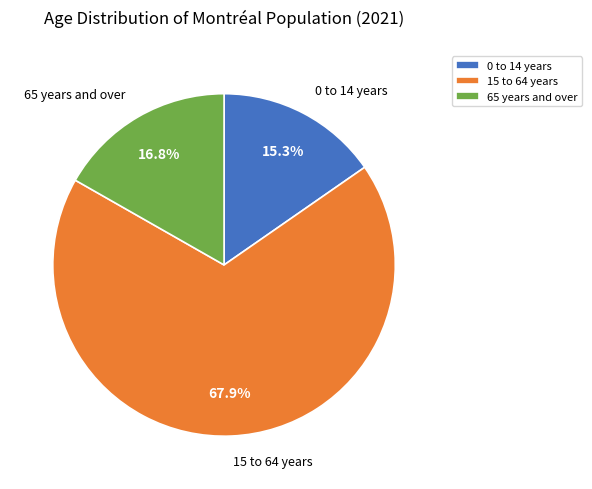

Which category has the smallest portion of the pie?

0 to 14 years